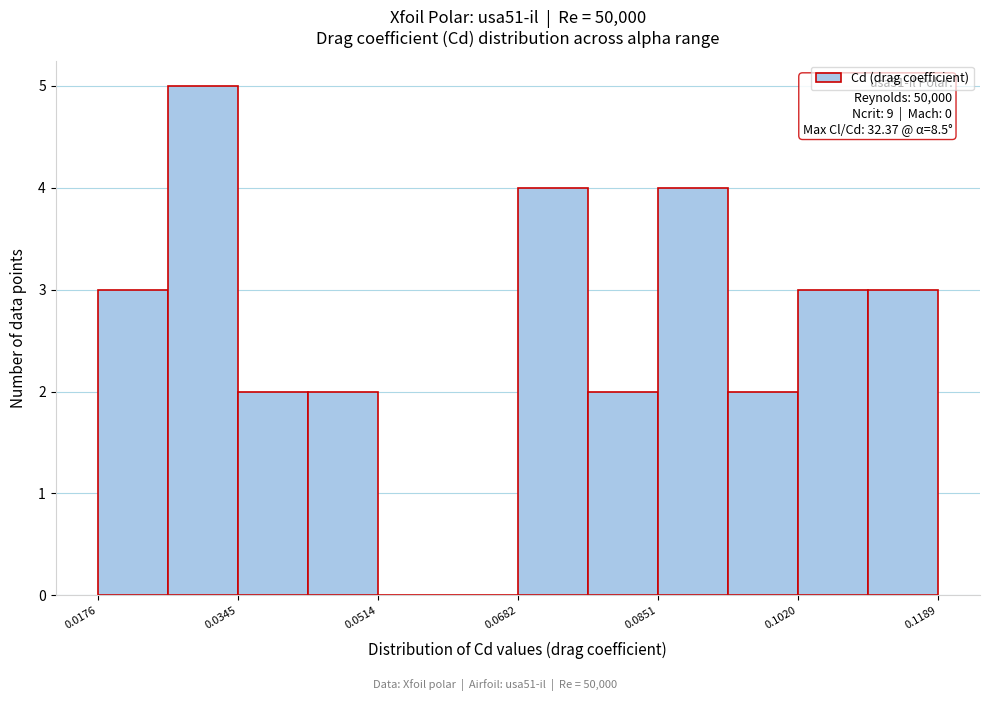

Which range on the x-axis has the tallest bar?

0.026 to 0.034